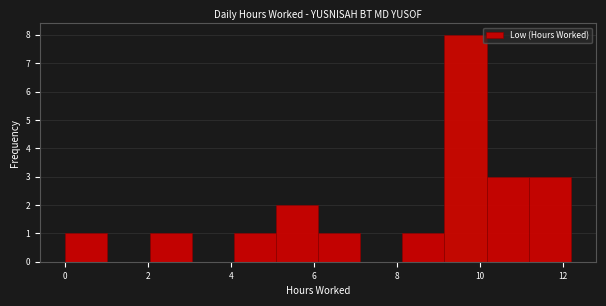

Reading left to right, transcribe this chart: for each bar, give the range it covers on the x-axis and its height. Neither the bar edges nor the heights are printed on the chart, so give them approximately, as read against the axes.

0.0 to 1.0: 1
1.0 to 2.0: 0
2.0 to 3.0: 1
3.0 to 4.0: 0
4.0 to 5.0: 1
5.0 to 6.0: 2
6.0 to 7.2: 1
7.2 to 8.2: 0
8.2 to 9.2: 1
9.2 to 10.2: 8
10.2 to 11.2: 3
11.2 to 12.2: 3